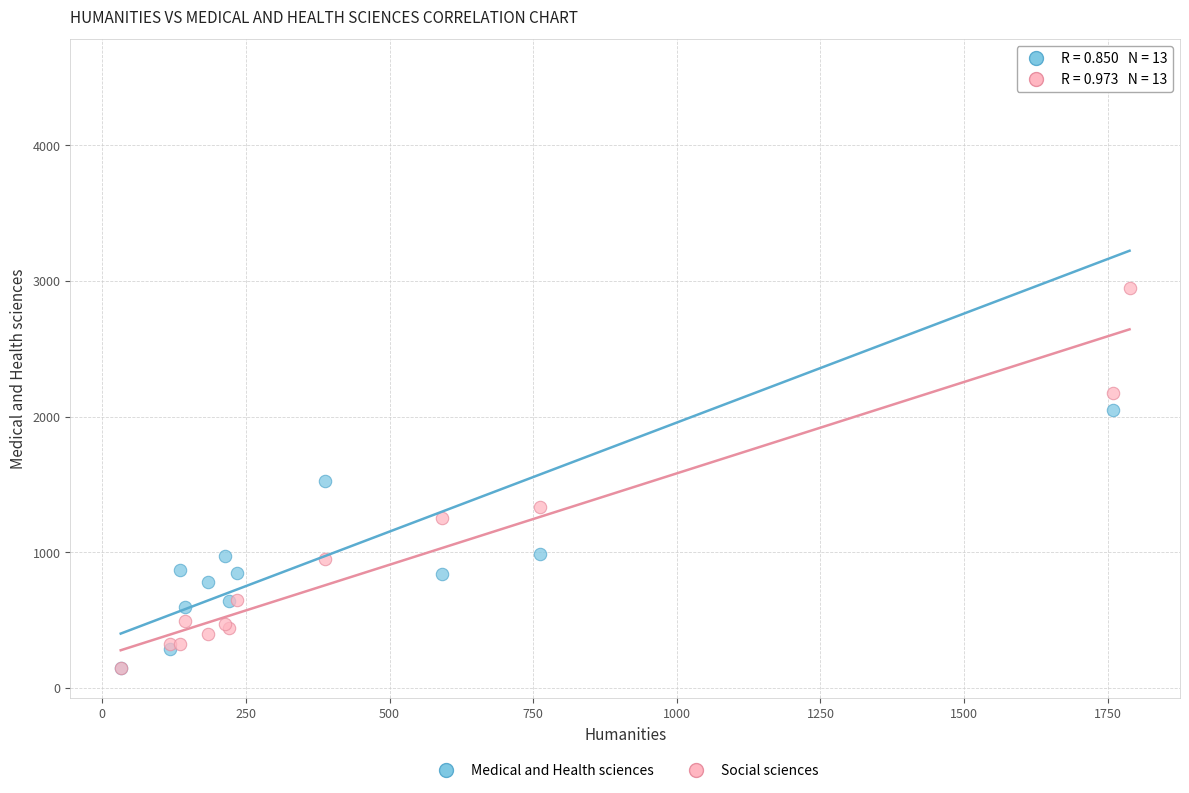

What are all the series names shown in the legend?

Medical and Health sciences, Social sciences